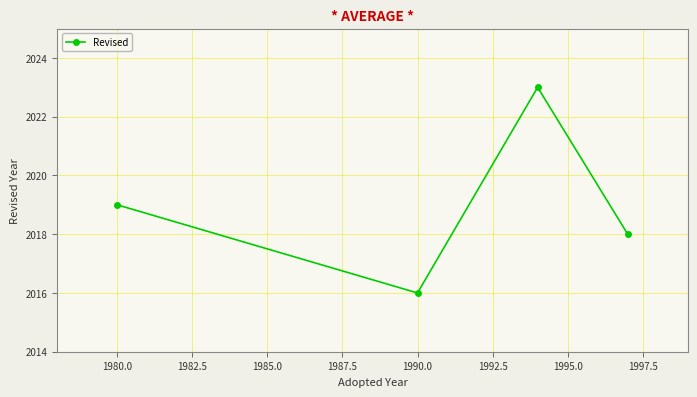

What is the value of the 1st point from the left?

2019